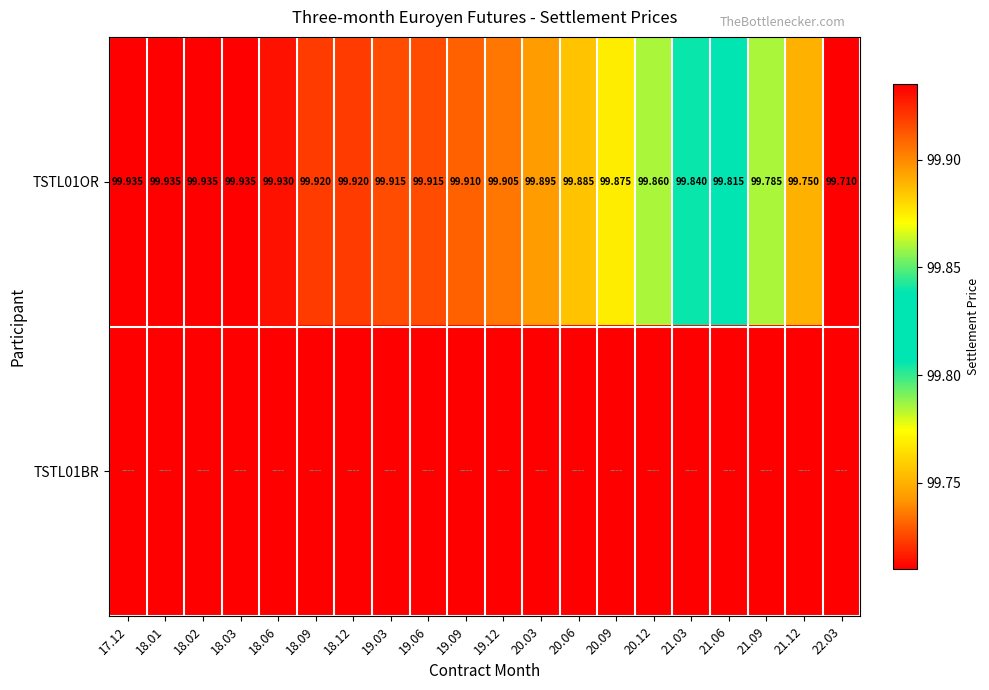

How many categories are shown in the chart?

20